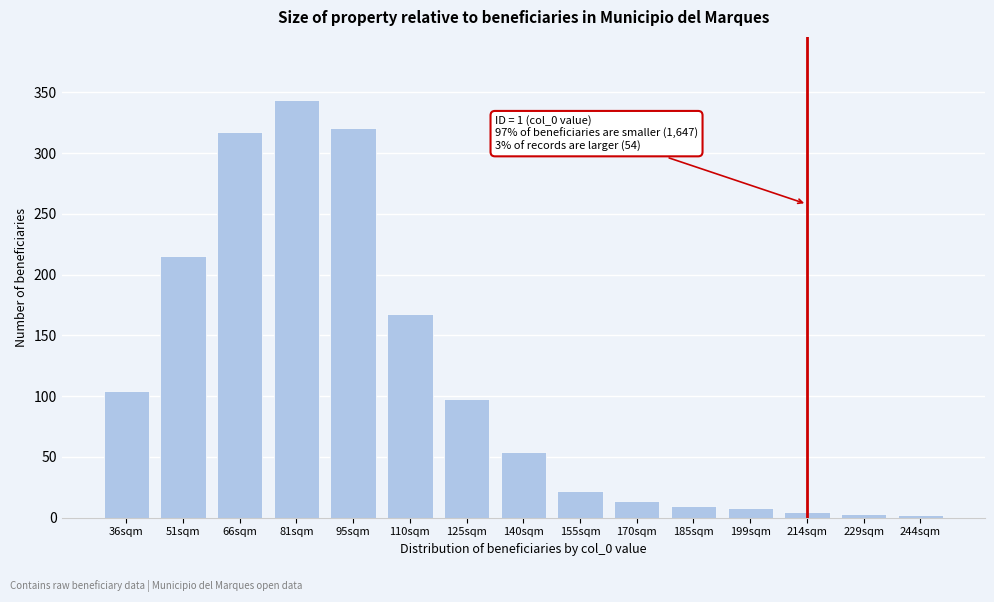

What is the label of the 1st bar from the right?

244sqm